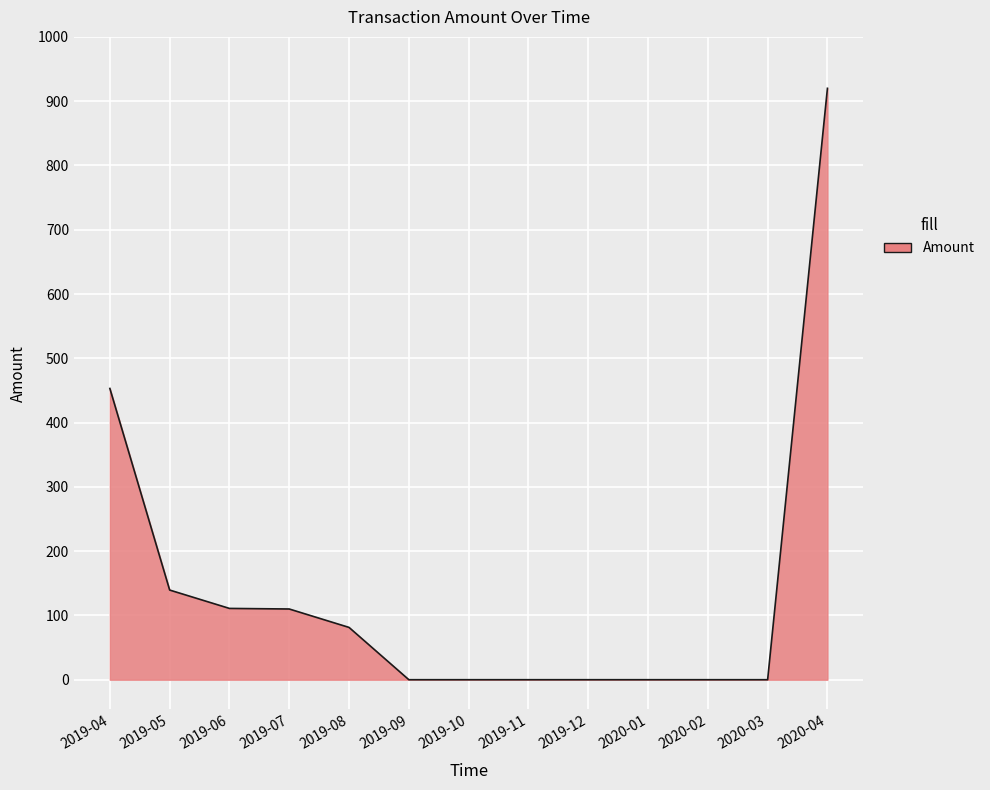

Which category has the highest value across all series?

2020-04